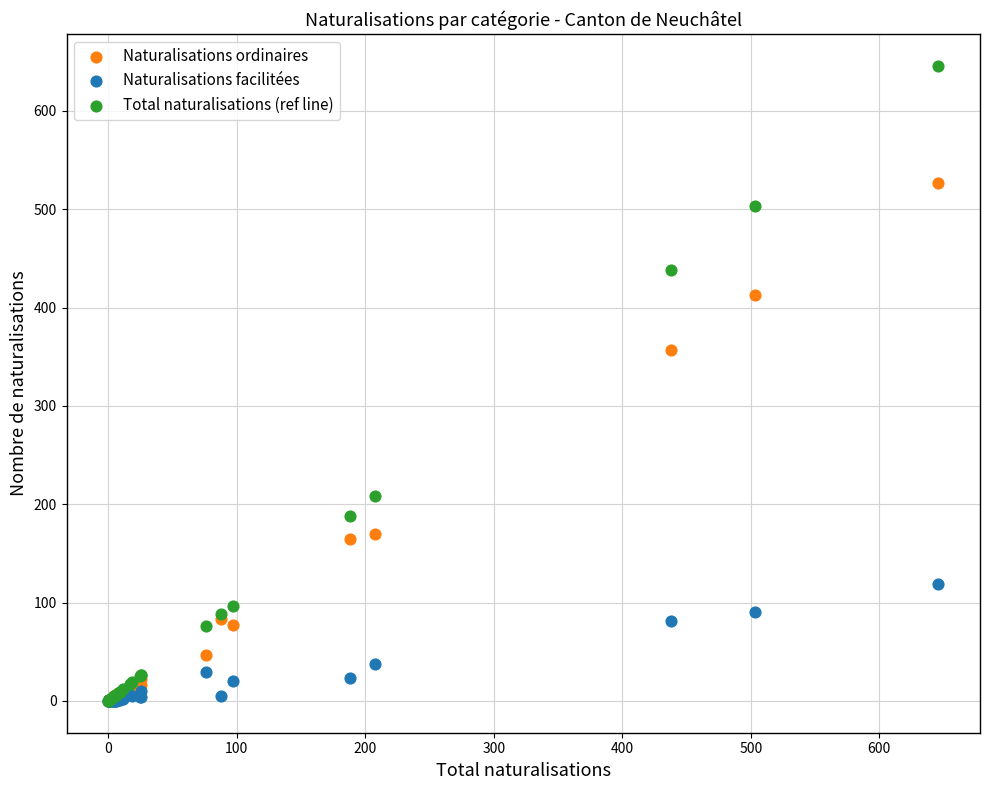

Across all series, what Y value is closest to 323?

357